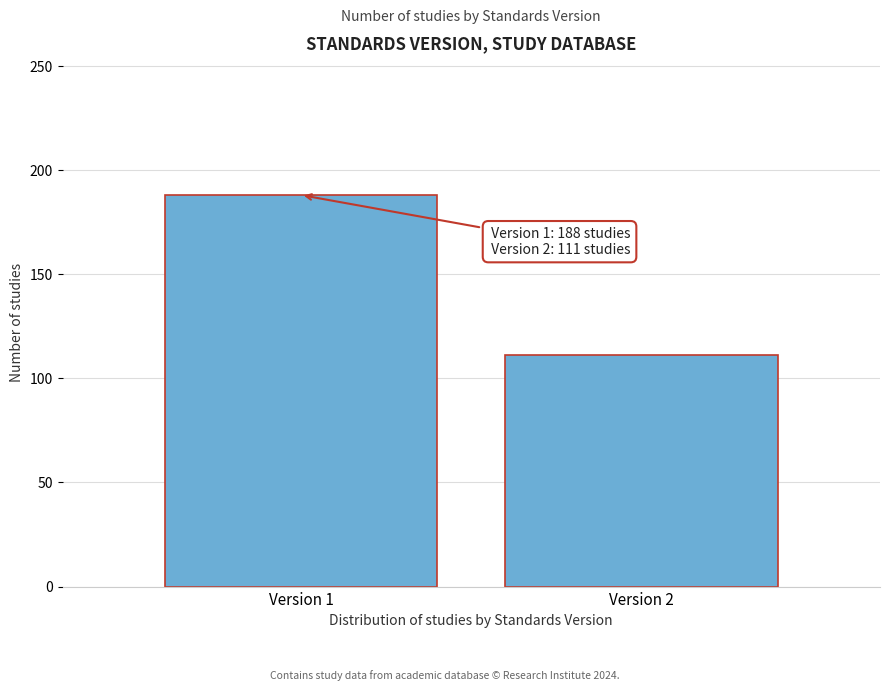

Reading right to left, what are all the values shown in this chart?

111	188